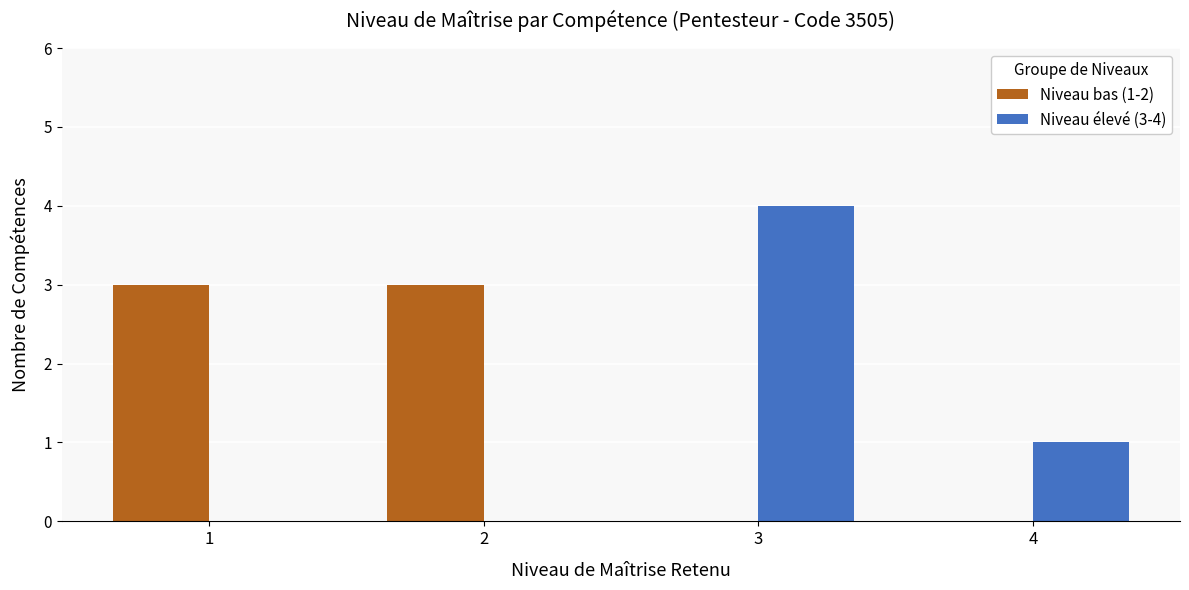

Which series has the largest total across all categories?

Niveau bas (1-2)